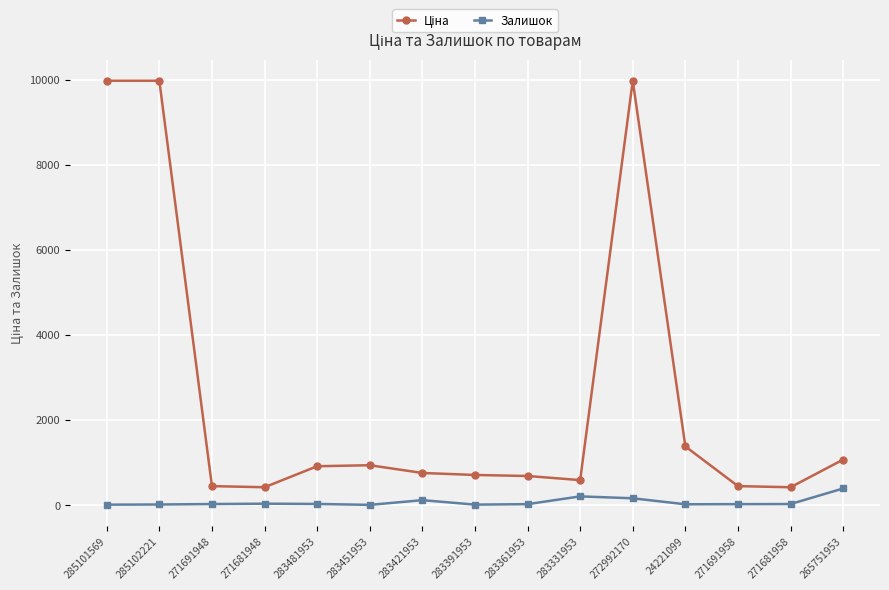

The Залишок series shows 22.0 at 271691948. True or false?

True